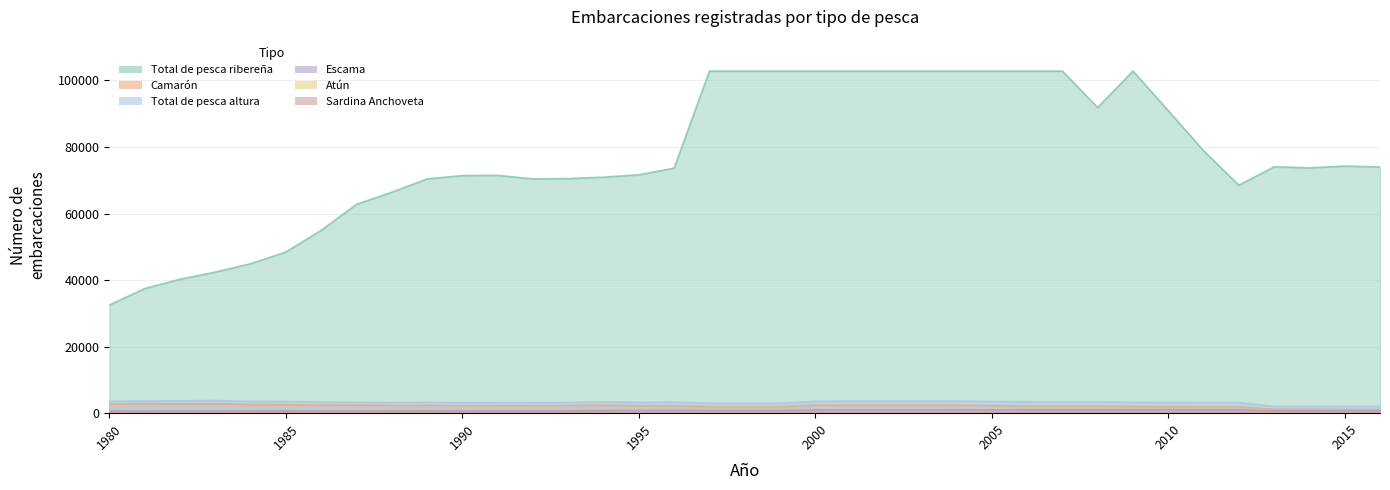

What are all the series names shown in the legend?

Total de pesca ribereña, Camarón, Total de pesca altura, Escama, Atún, Sardina Anchoveta